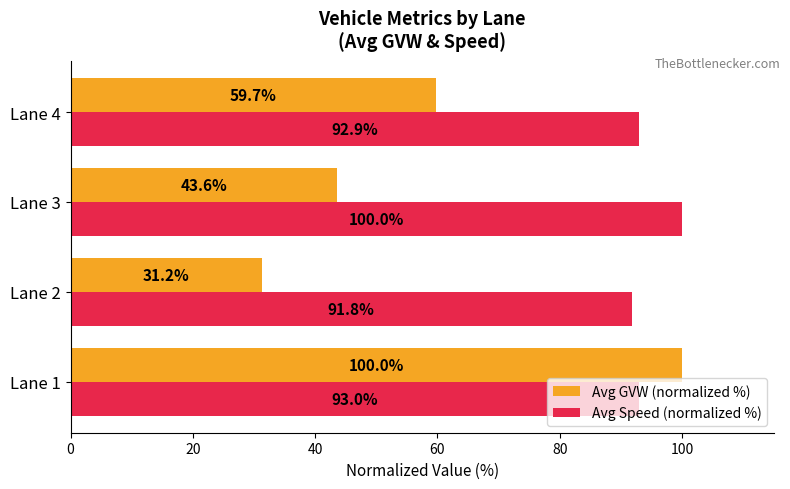

What is the average value of the Avg Speed (normalized %) series?

94.4